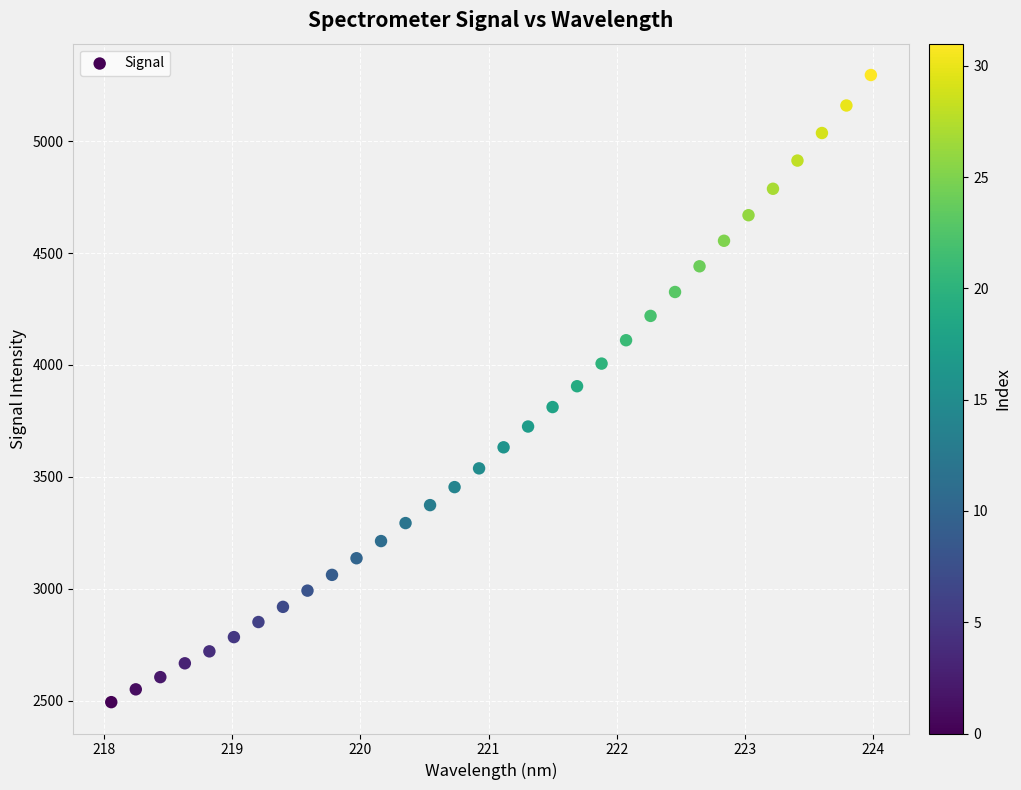

What is the range of X values (max minus min)?

5.9